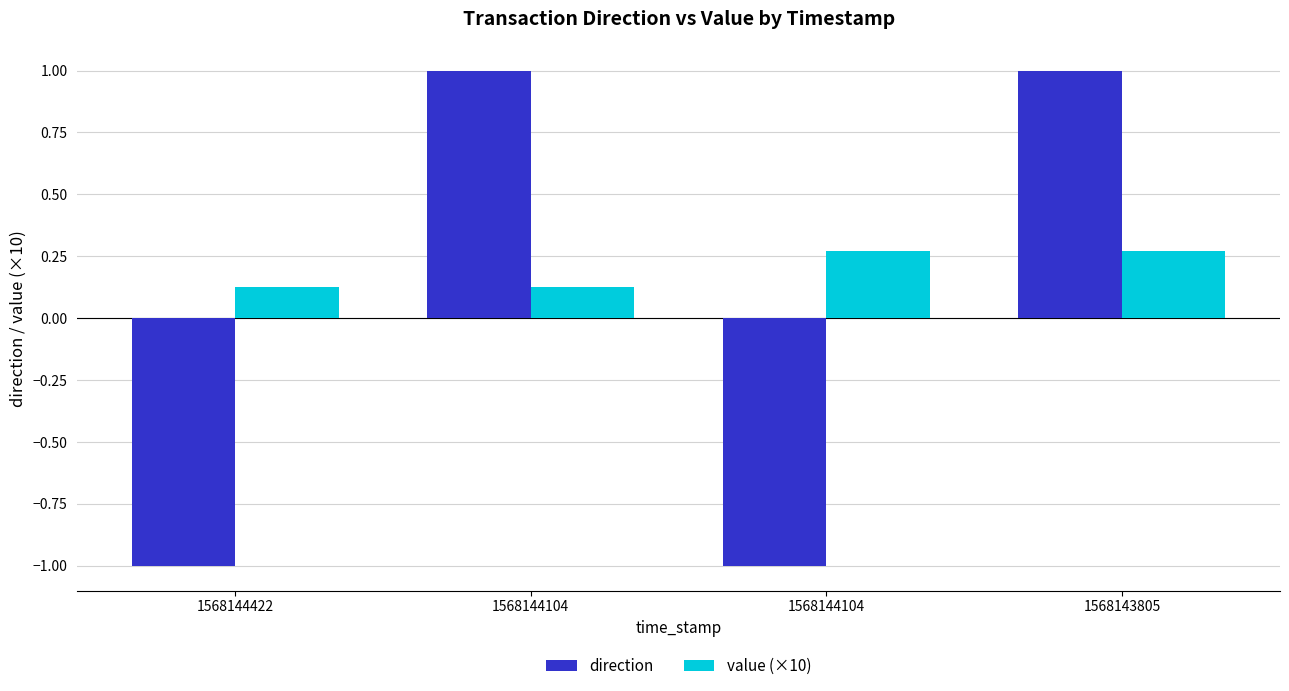

Is the value of direction at 1568144104 greater than the value of value (×10) at 1568144422?

Yes